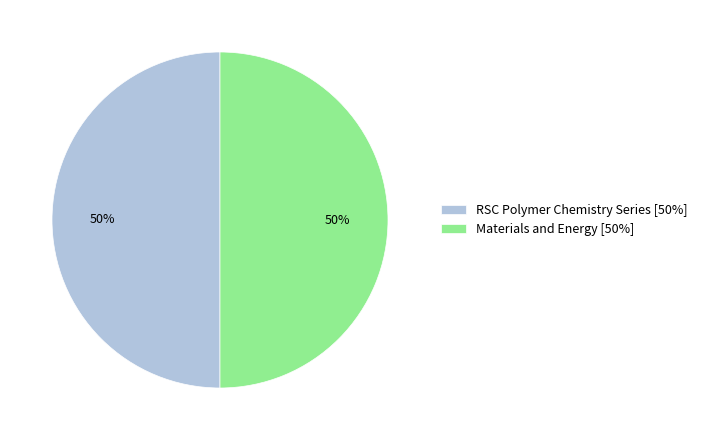

True or false: RSC Polymer Chemistry Series accounts for 50% of the total.

True